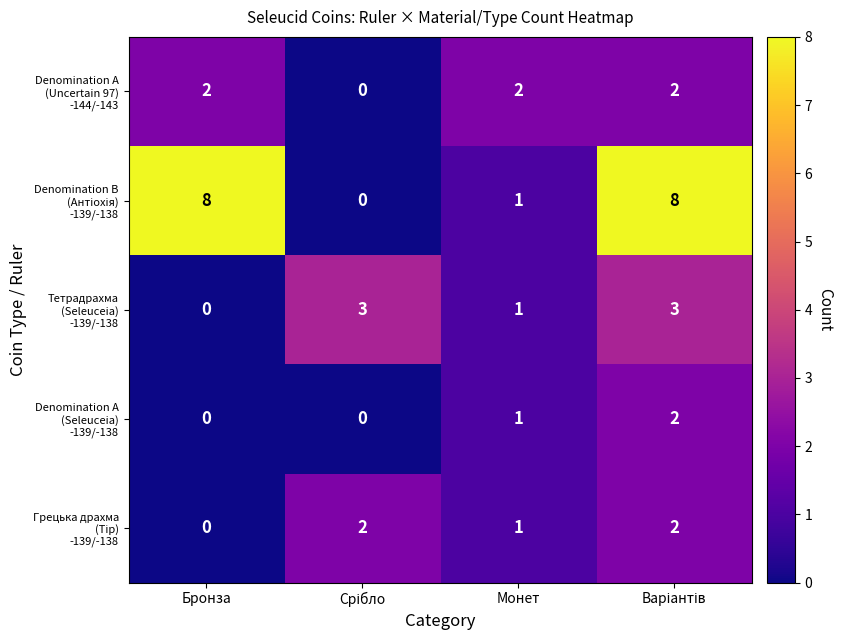

What is the greatest value displayed?

8